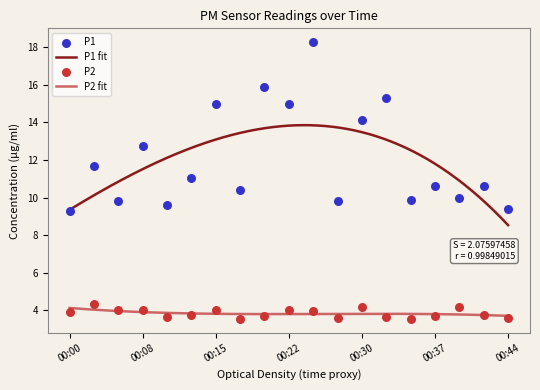

Which series contains the lowest Y value?

P2